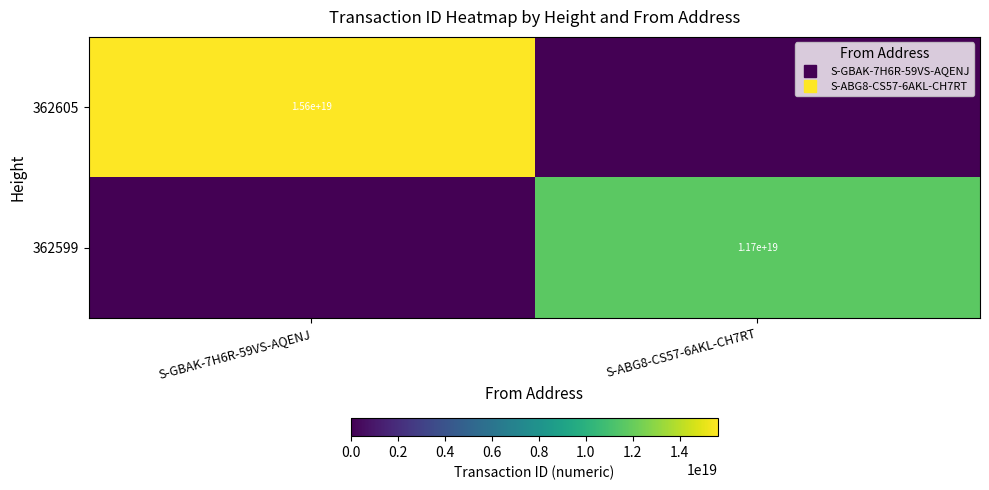

What is the difference between the 362605 values at S-ABG8-CS57-6AKL-CH7RT and S-GBAK-7H6R-59VS-AQENJ?

15623121806685321216